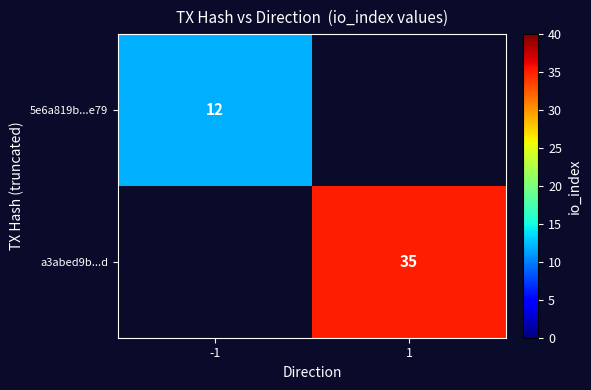

Is the value of a3abed9b...d at 1 greater than the value of 5e6a819b...e79 at -1?

Yes